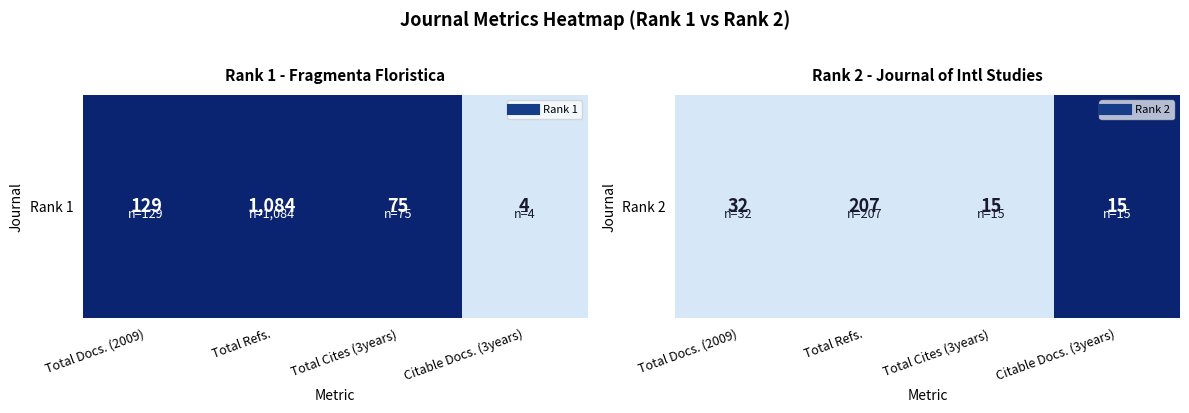

How many data points does each series have?

4